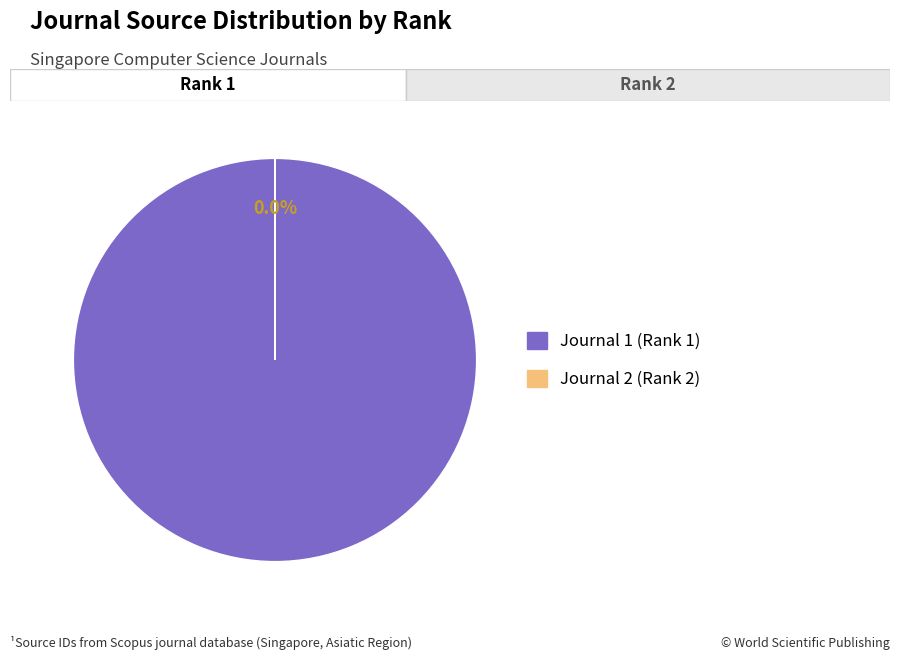

Which slice represents more than half of the pie?

Journal 1 (Rank 1)